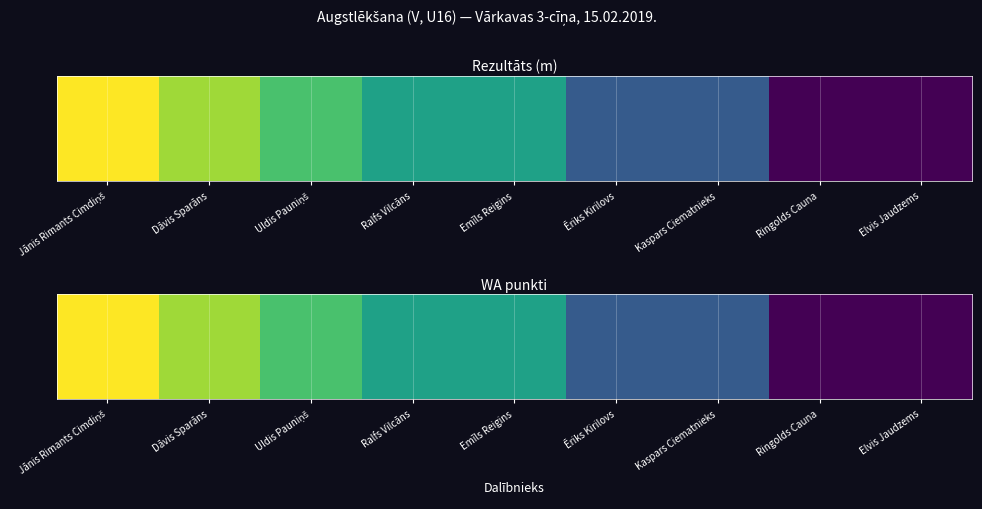

The chart shows a value of 443 at Dāvis Sparāns. True or false?

True